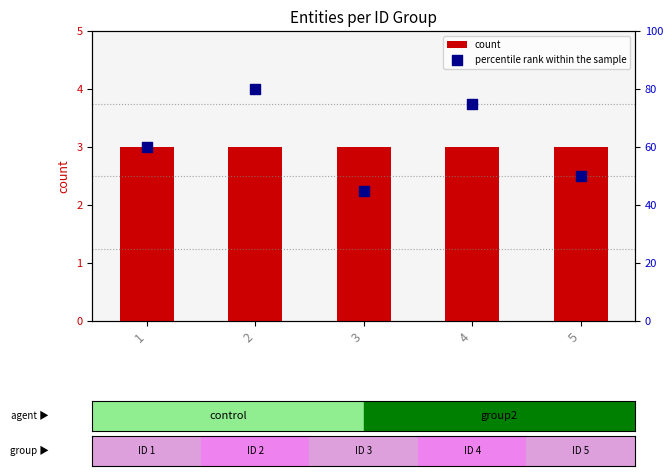

At how many categories does at least one series exceed 70?

2